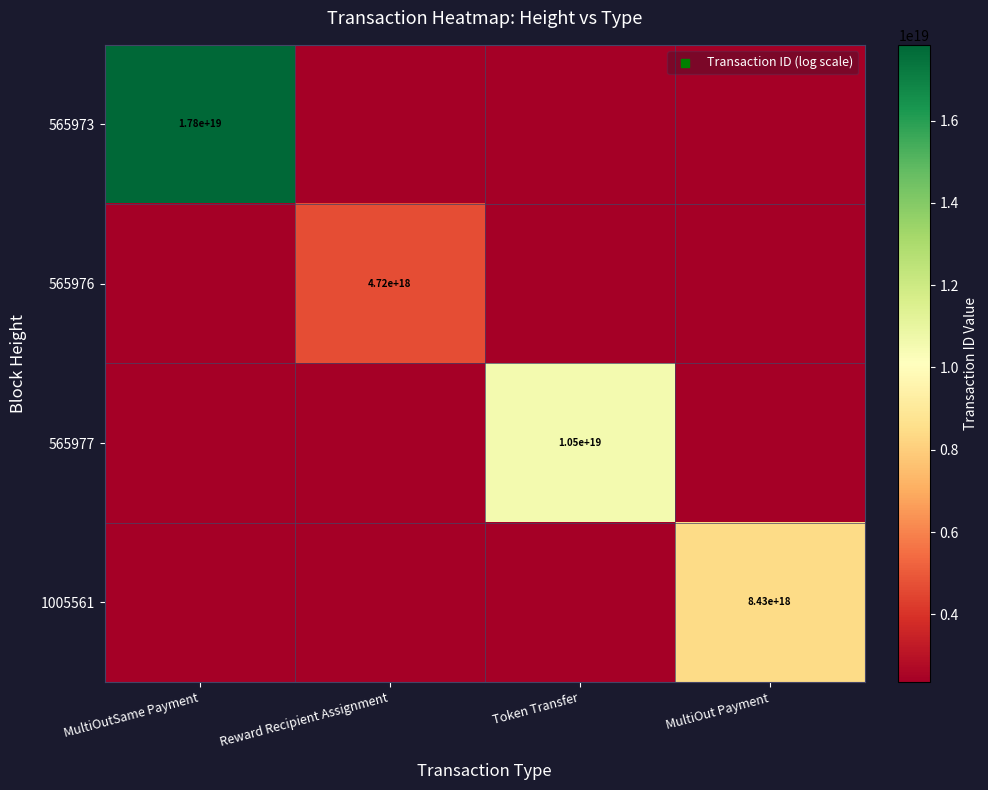

At how many categories does at least one series exceed 10256230522178736128?

2